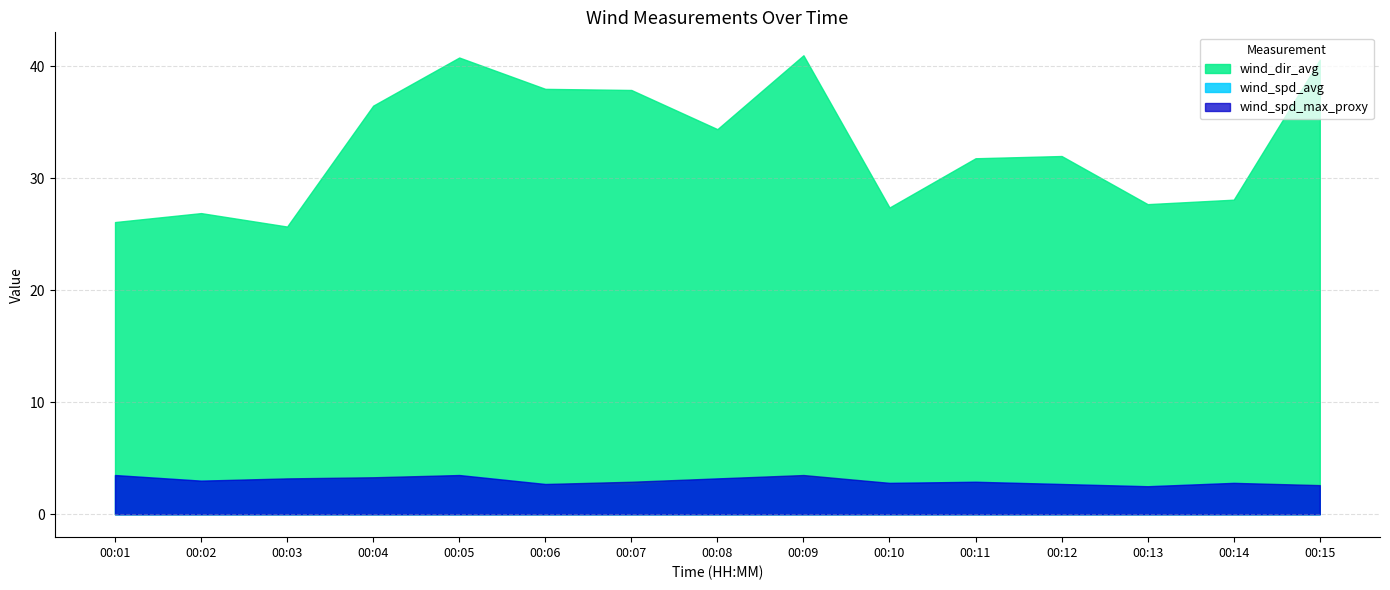

What is the difference between the highest and lowest values at 00:07?

35.3